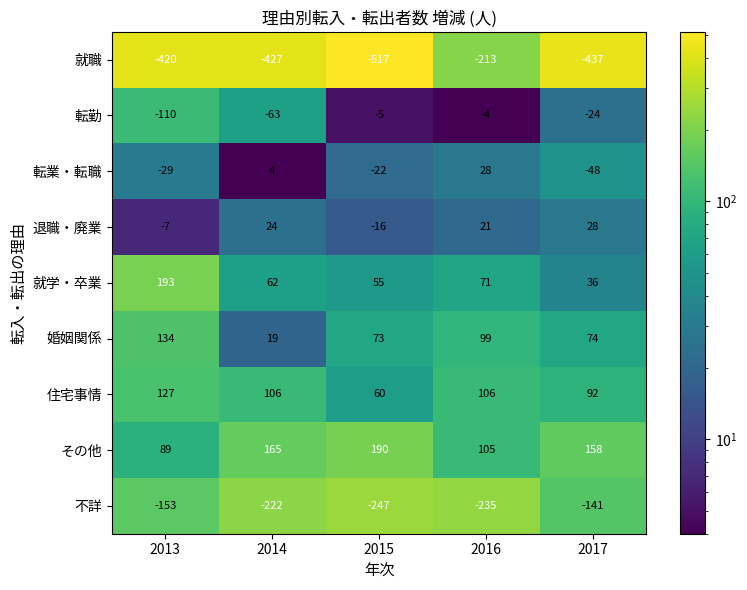

Rank the series at 2013 from highest to lowest value.

就学・卒業, 婚姻関係, 住宅事情, その他, 退職・廃業, 転業・転職, 転勤, 不詳, 就職